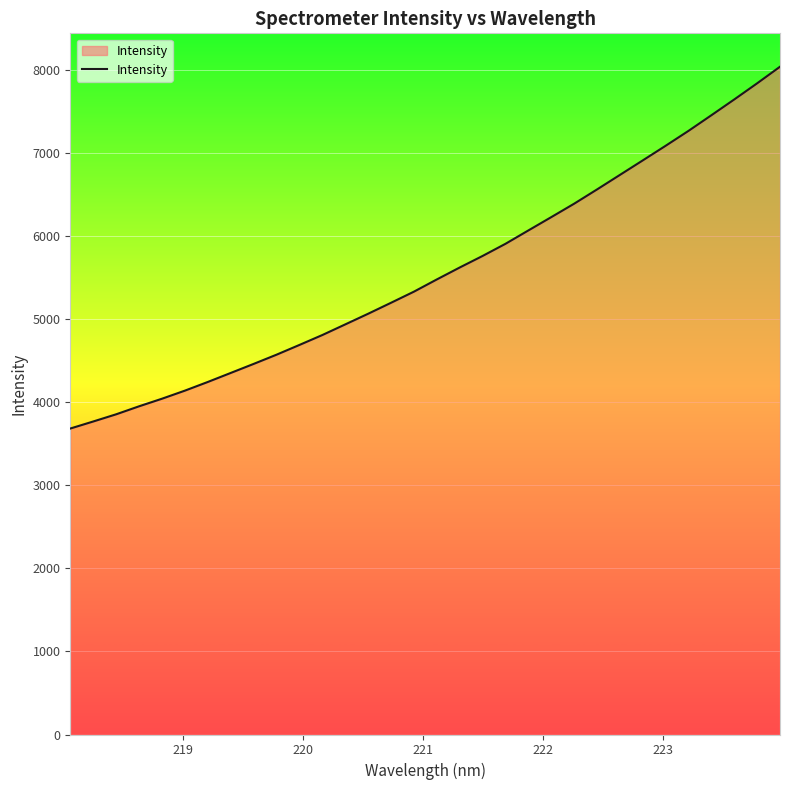

What is the sum of all values?

178091.8